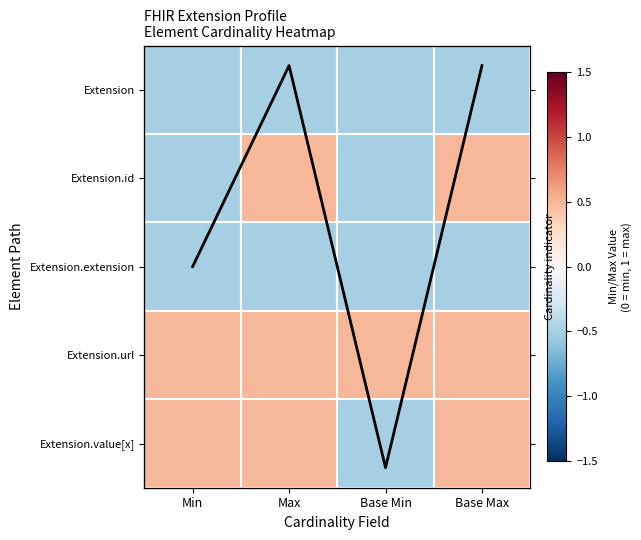

At which category is the sum across all series the highest?

Max